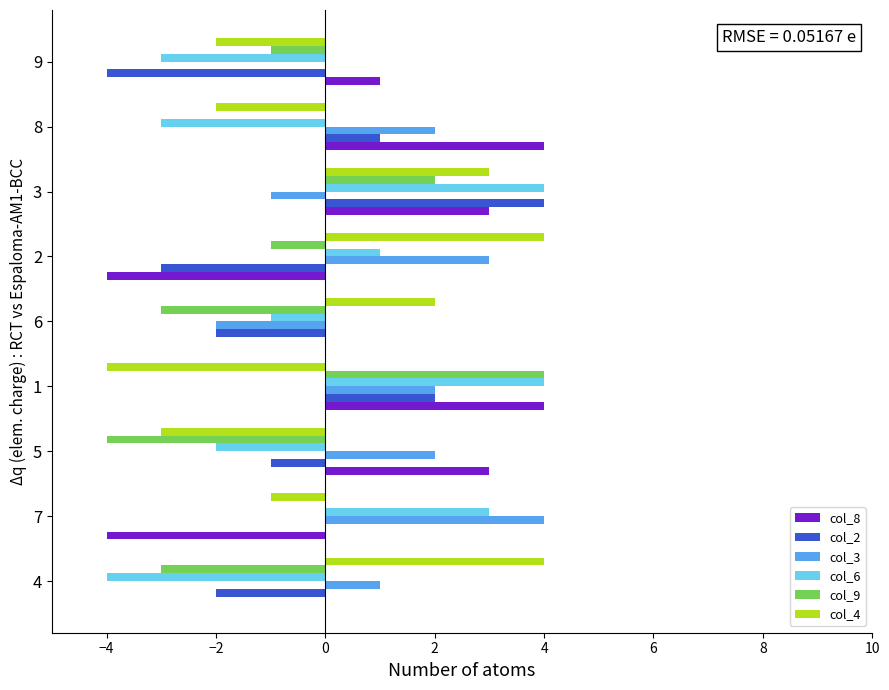

How many categories are shown in the chart?

9